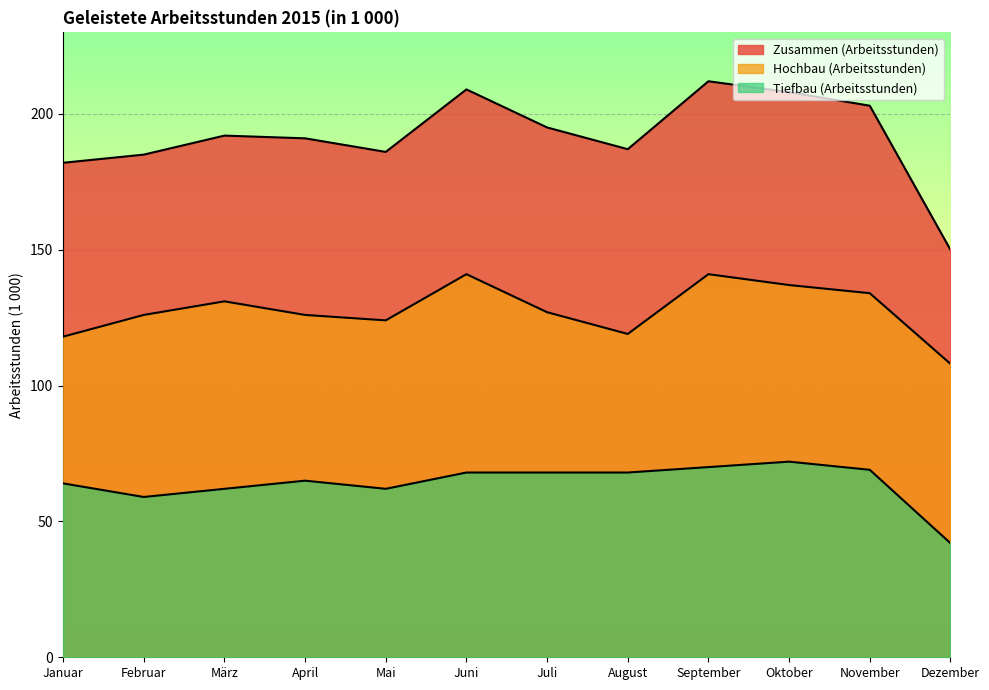

What is the greatest value displayed?

212